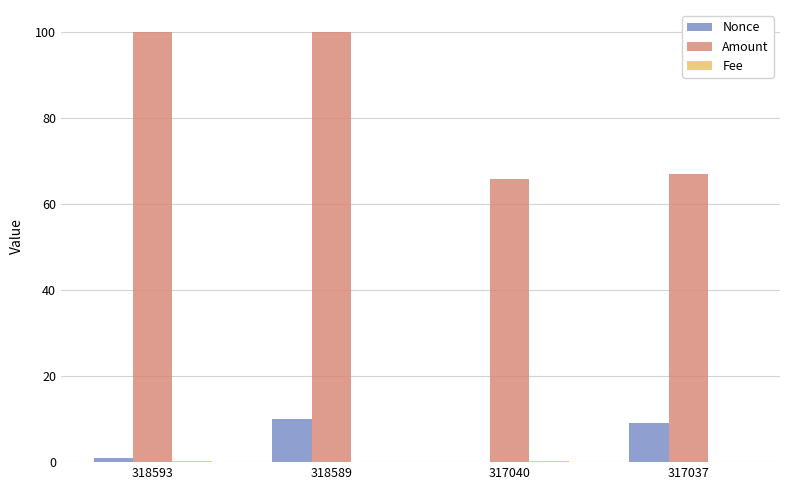

What is the maximum value for Nonce?

10.0